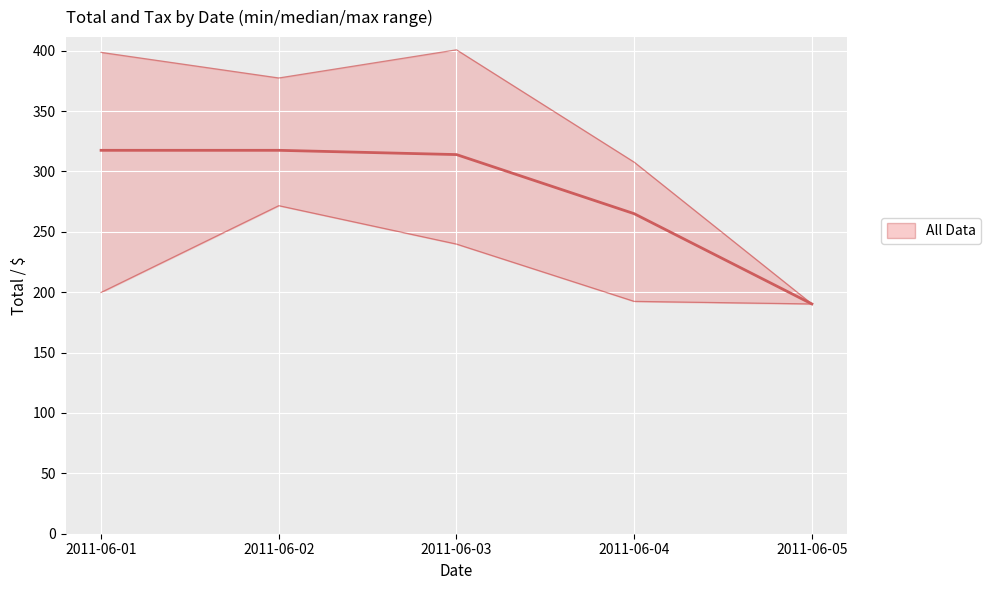

List the labels in order of value, smallest first.

2011-06-05, 2011-06-04, 2011-06-02, 2011-06-01, 2011-06-03